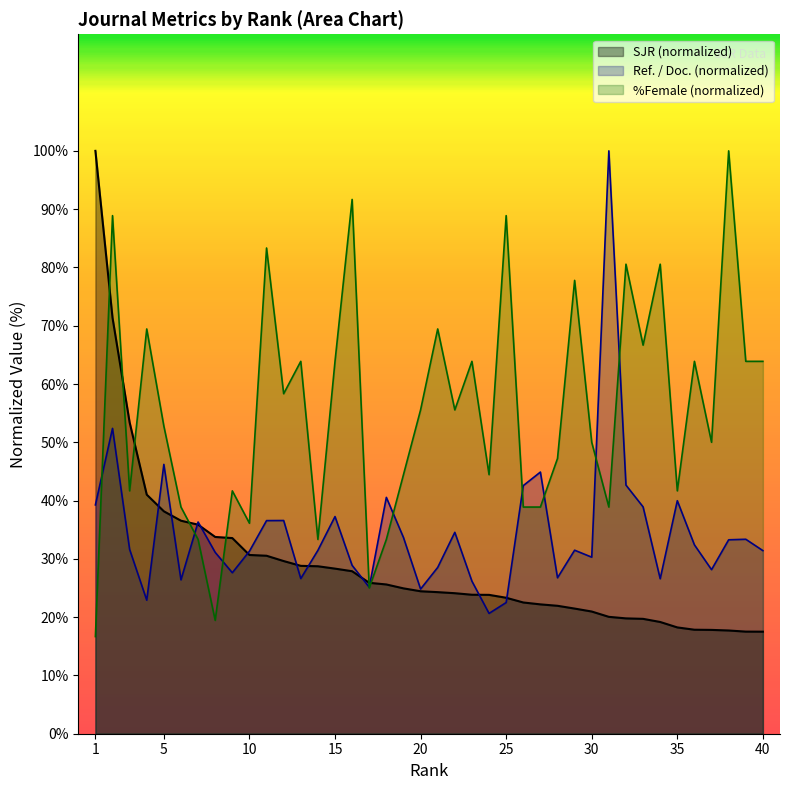

Between 26 and 15, which is larger?

15